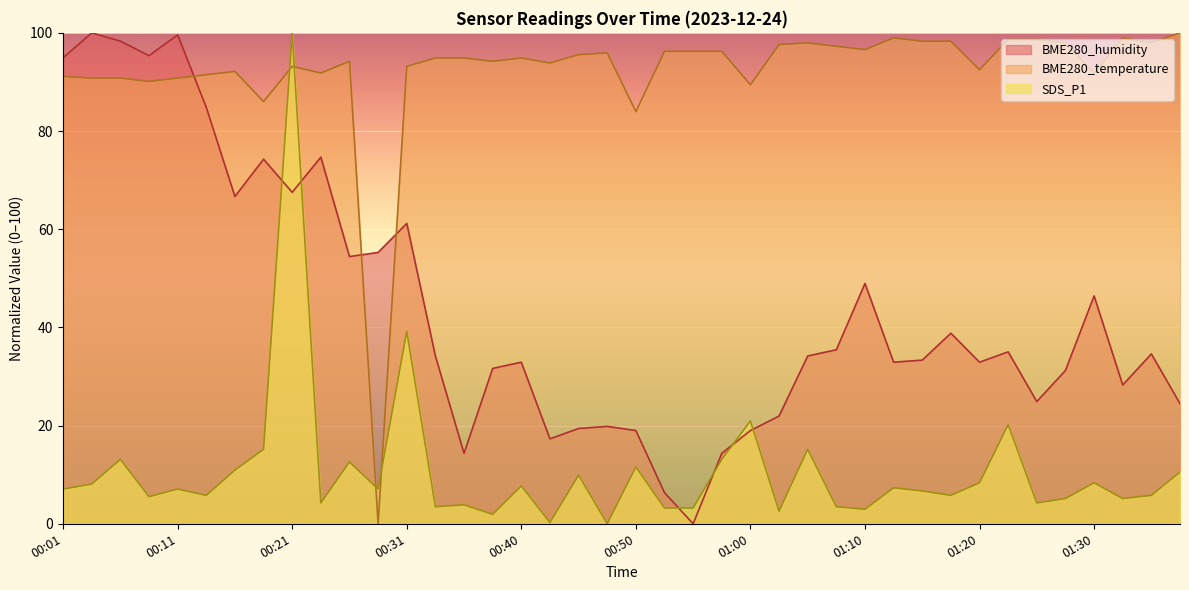

Which series has the largest total across all categories?

BME280_temperature